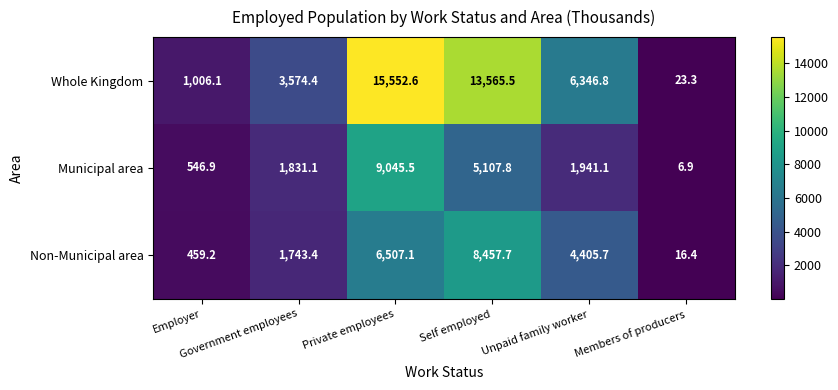

What is the difference between the maximum and minimum values in the Non-Municipal area series?

8441.3